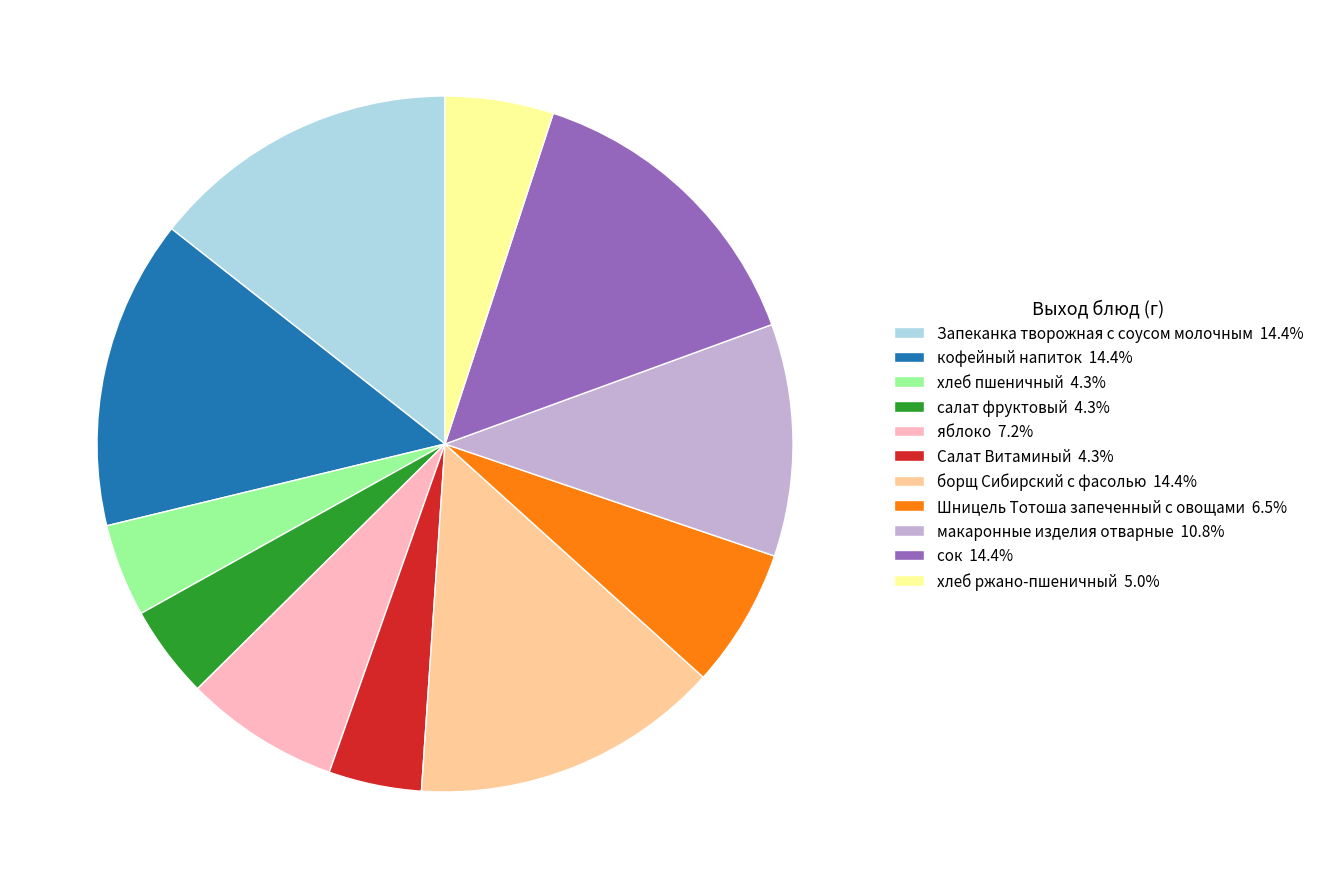

Count the number of slices in the pie.

11